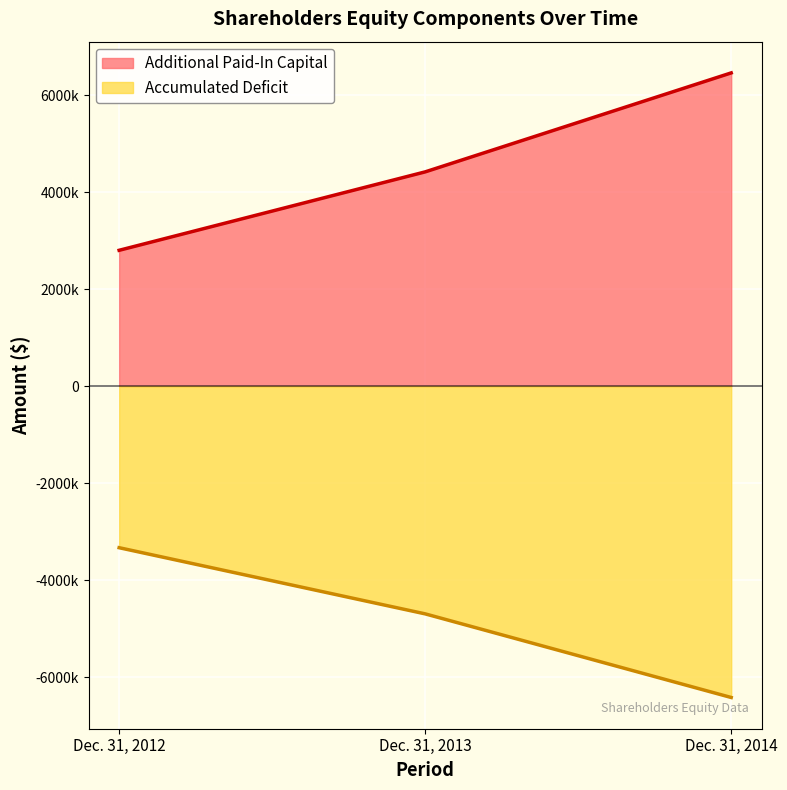

What is the sum of all Accumulated Deficit values?

-14439606